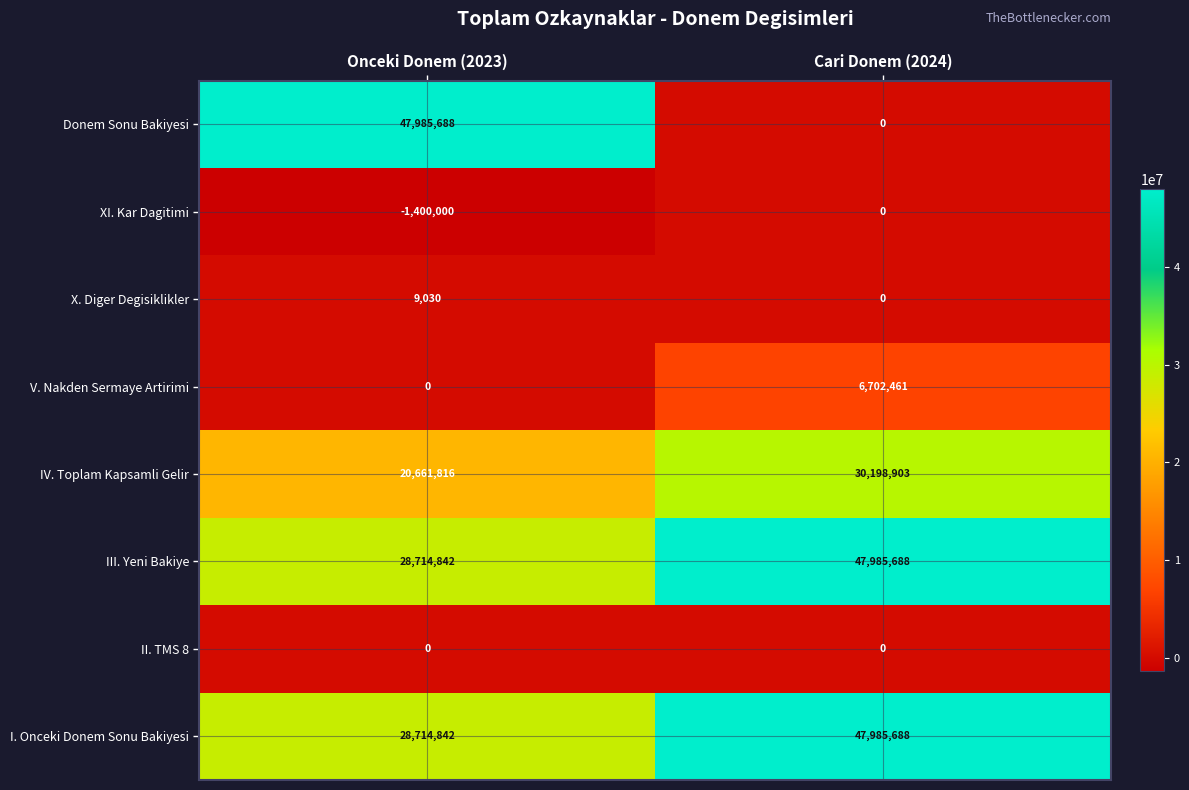

Which series has the largest range (max minus min)?

Donem Sonu Bakiyesi